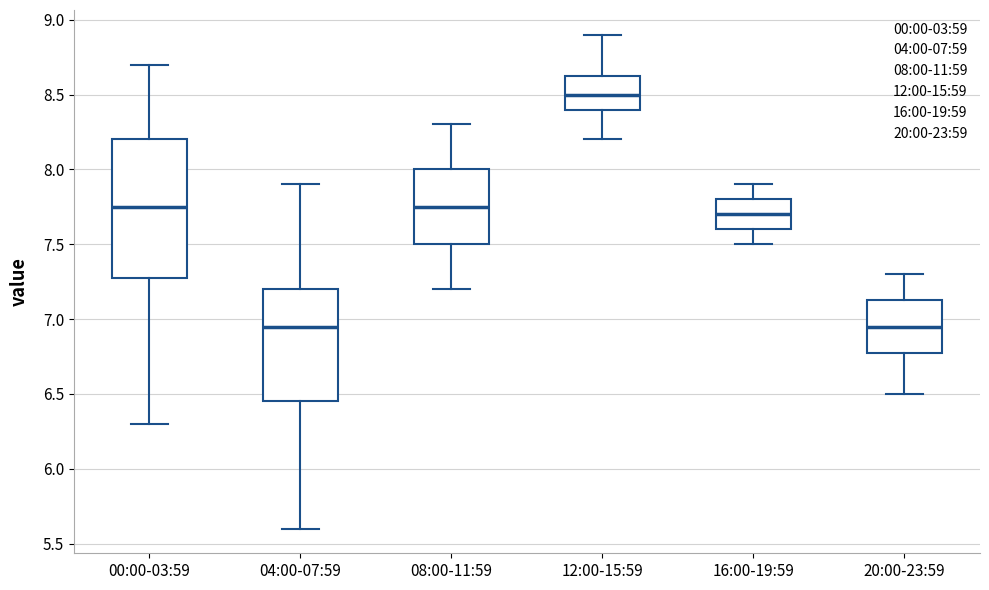

Reading left to right, transcribe this box plot: for each box, give where its median line is, the range the box spans, and where its two whiskers end, as read against the y-axis. The values are not printed on the chart, so give them approximately, as read against the axis.

00:00-03:59: median 7.75, box 7.30 to 8.20, whiskers 6.30 to 8.70
04:00-07:59: median 6.95, box 6.45 to 7.20, whiskers 5.60 to 7.90
08:00-11:59: median 7.75, box 7.50 to 8.00, whiskers 7.20 to 8.30
12:00-15:59: median 8.50, box 8.40 to 8.65, whiskers 8.20 to 8.90
16:00-19:59: median 7.70, box 7.60 to 7.80, whiskers 7.50 to 7.90
20:00-23:59: median 6.95, box 6.80 to 7.15, whiskers 6.50 to 7.30